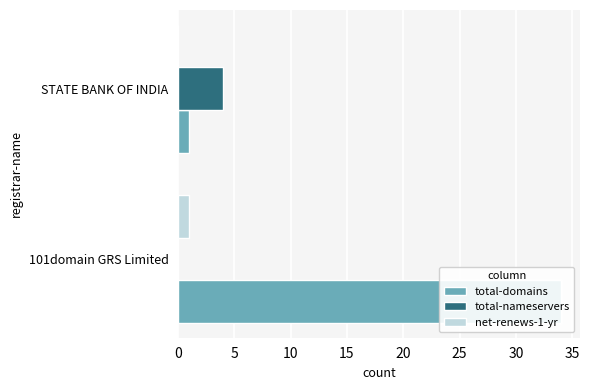

What is the average value of the total-domains series?

18